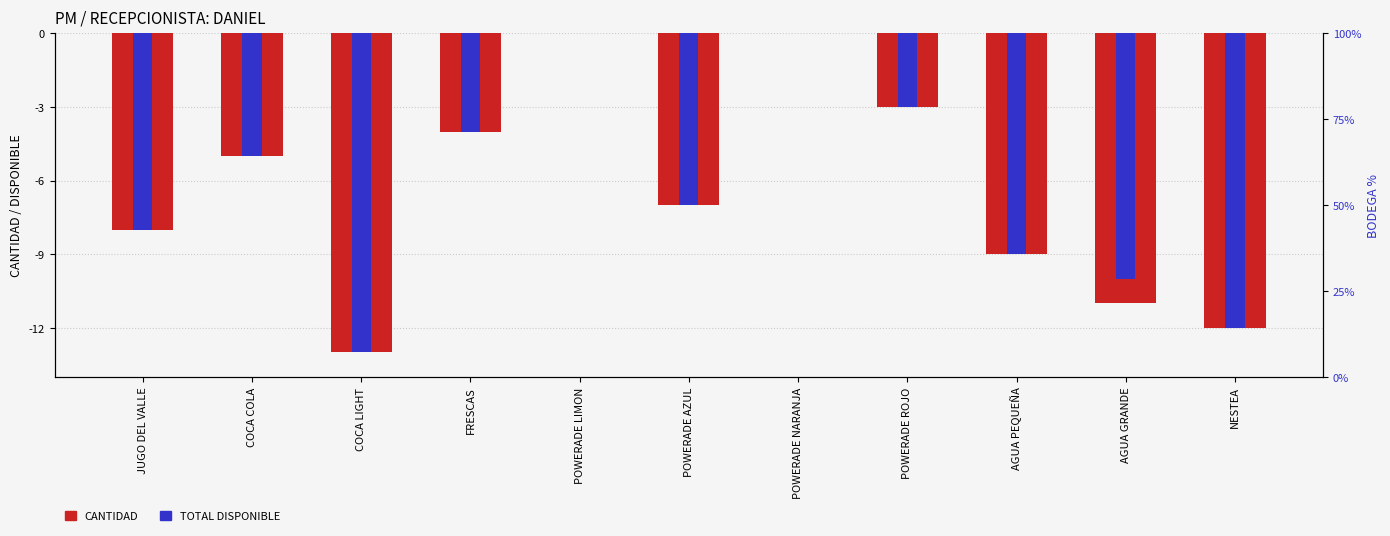

What is the difference between the maximum and second lowest values in the CANTIDAD series?

12.0